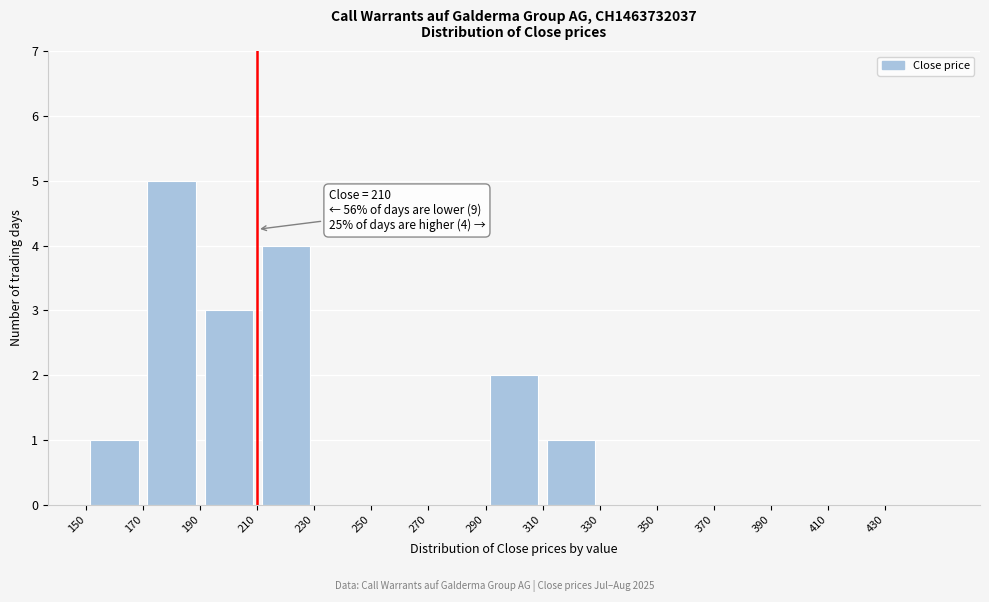

Which range on the x-axis has the tallest bar?

170 to 190